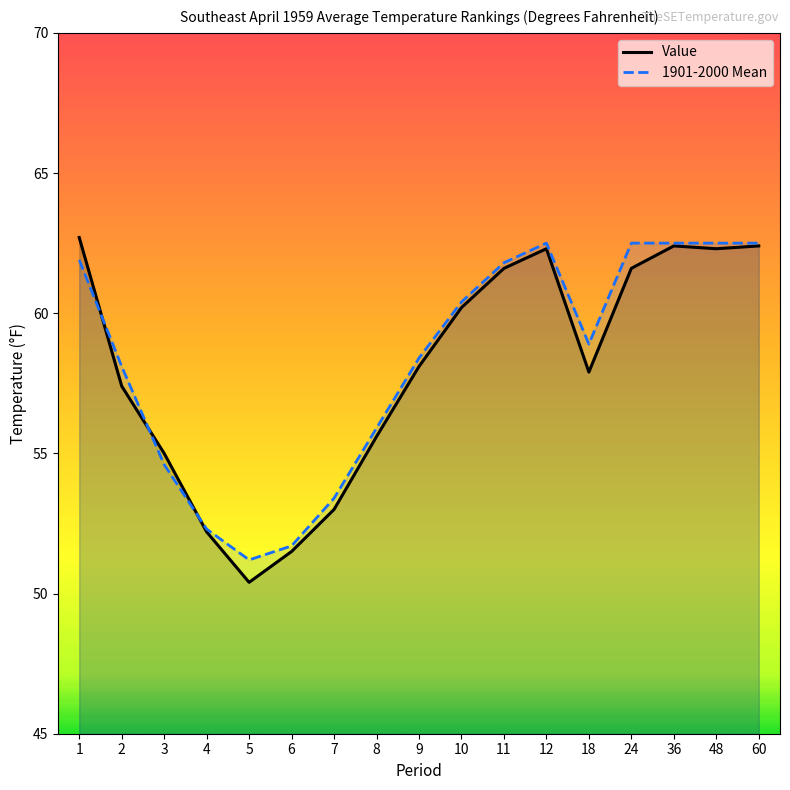

The value of 1901-2000 Mean at 60 is 62.5. True or false?

True